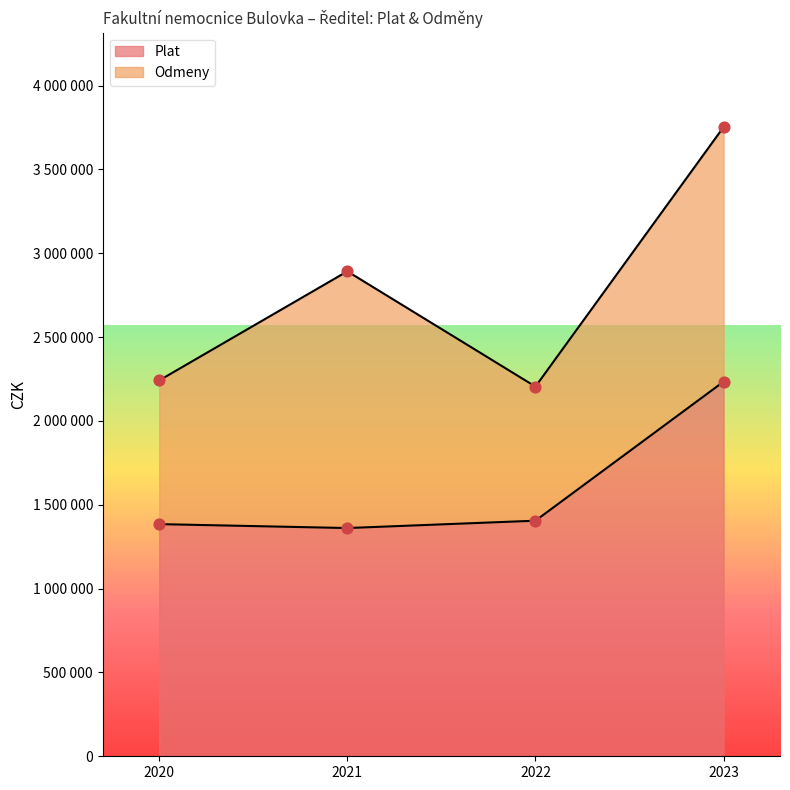

What is the change in value from 2020 to 2021?

-23472